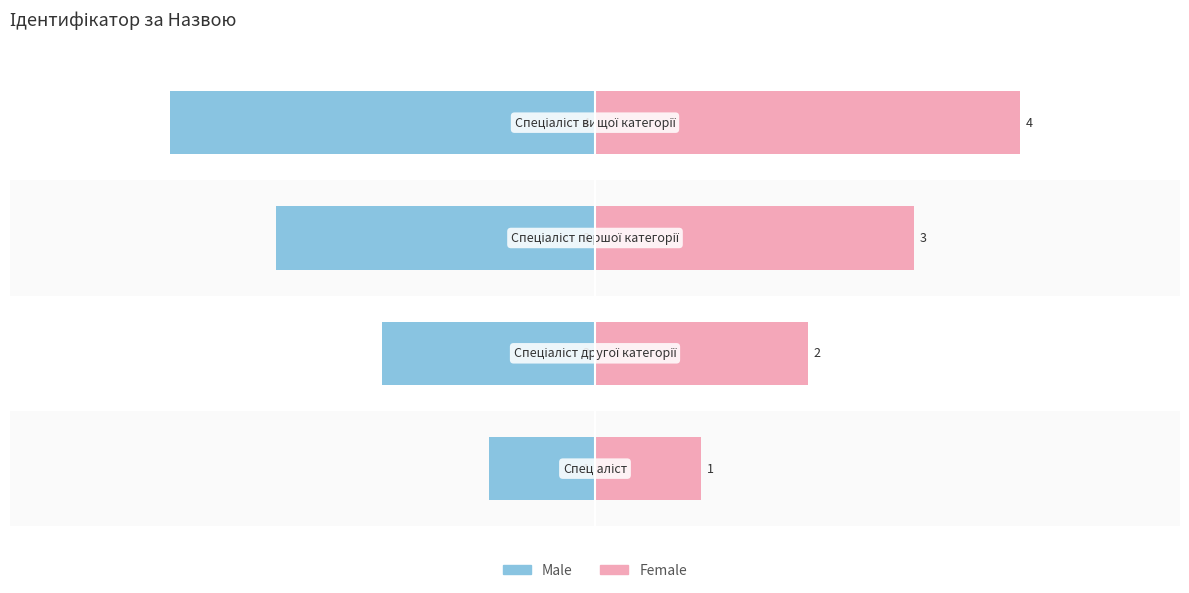

What is the value of the Male bar at the 1st from the left?

-1